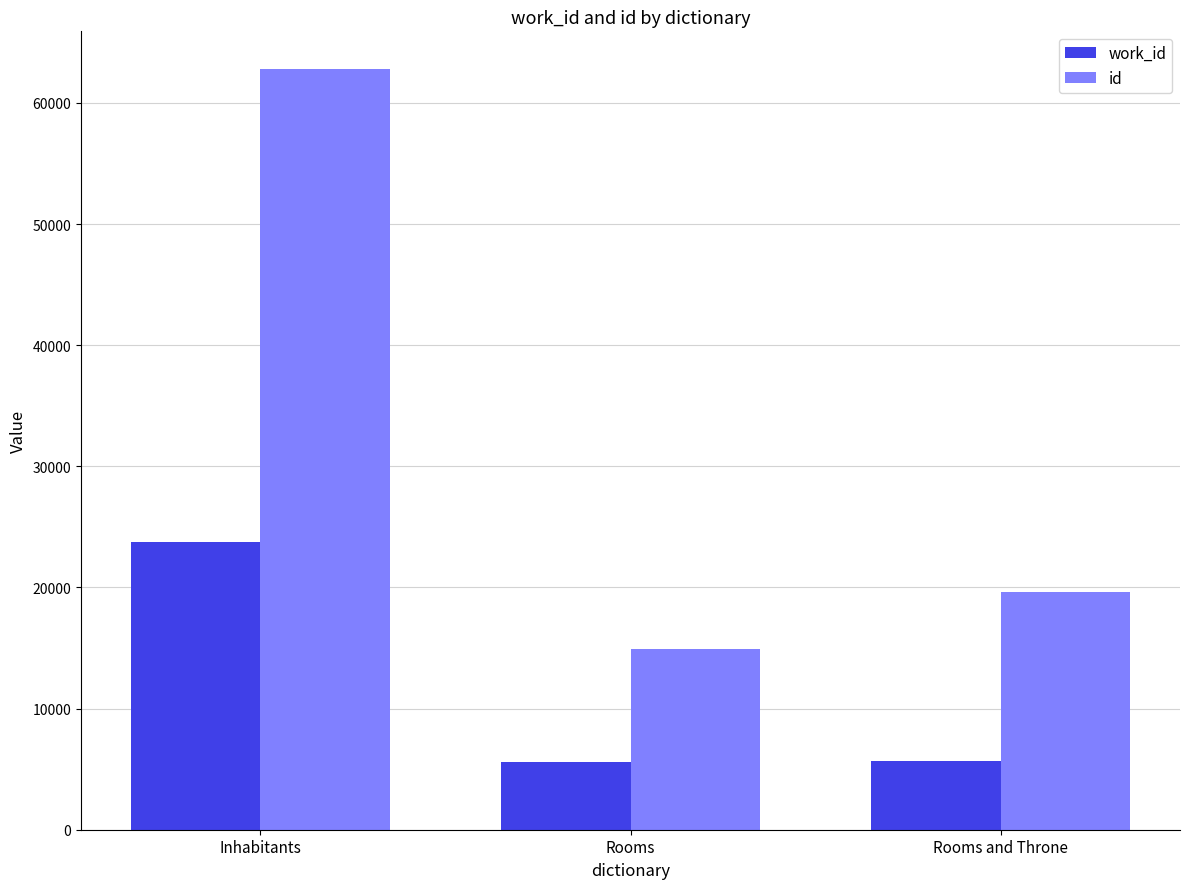

List the series in order of their overall mean, lowest first.

work_id, id